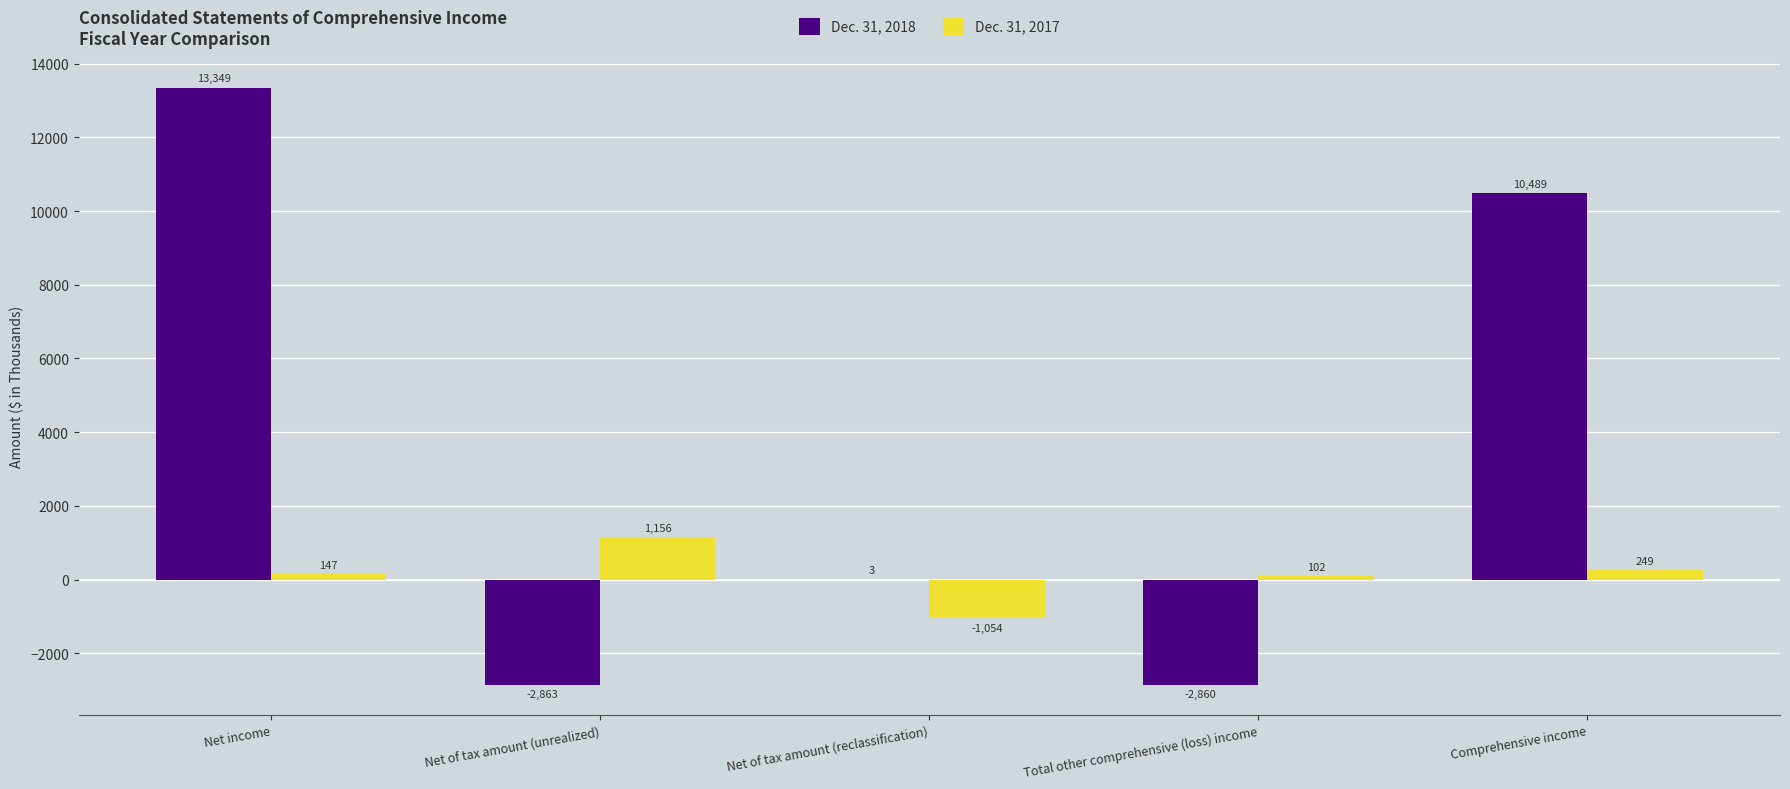

What is the highest value of the Dec. 31, 2017 series?

1156